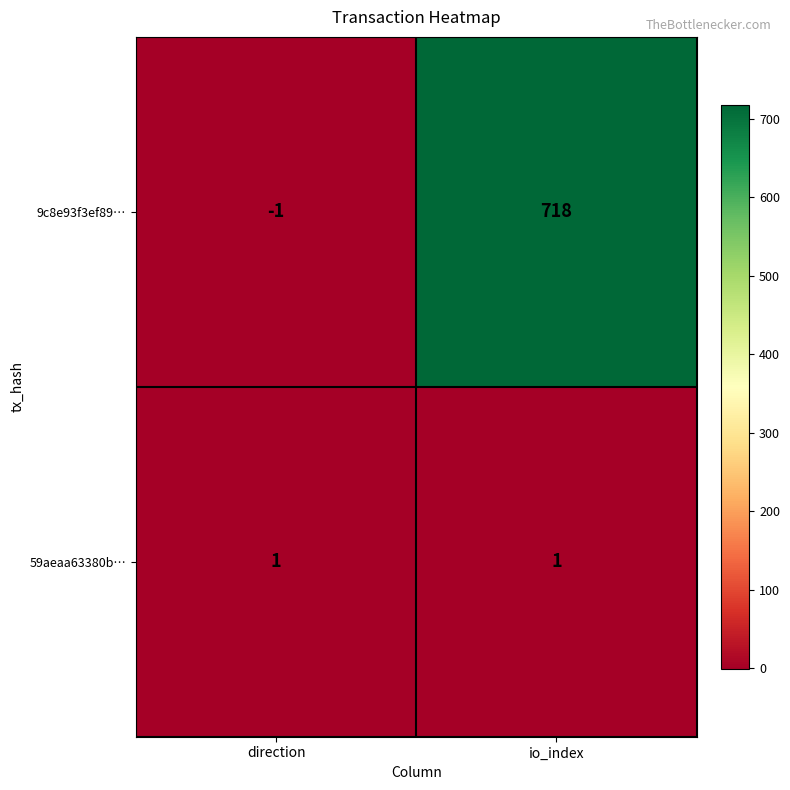

At which category is the sum across all series the highest?

io_index